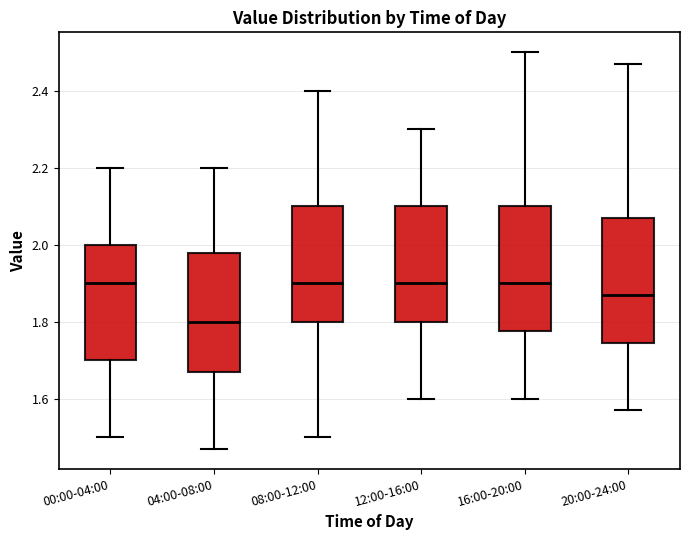

Reading left to right, read every box against the y-axis: the position of its median line, the range the box covers, and the ends of its whiskers. The values are not printed on the chart, so give them approximately, as read against the axis.

00:00-04:00: median 1.90, box 1.70 to 2.00, whiskers 1.50 to 2.20
04:00-08:00: median 1.80, box 1.68 to 1.98, whiskers 1.48 to 2.20
08:00-12:00: median 1.90, box 1.80 to 2.10, whiskers 1.50 to 2.40
12:00-16:00: median 1.90, box 1.80 to 2.10, whiskers 1.60 to 2.30
16:00-20:00: median 1.90, box 1.78 to 2.10, whiskers 1.60 to 2.50
20:00-24:00: median 1.88, box 1.74 to 2.08, whiskers 1.58 to 2.48